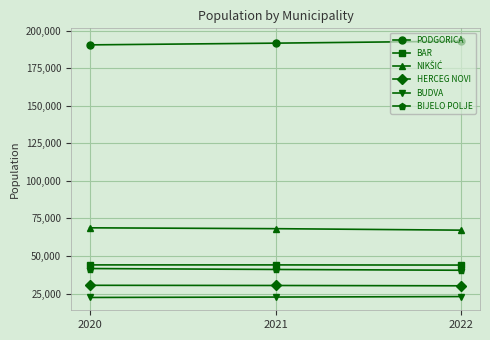

The BAR series shows 44054 at 2021. True or false?

True